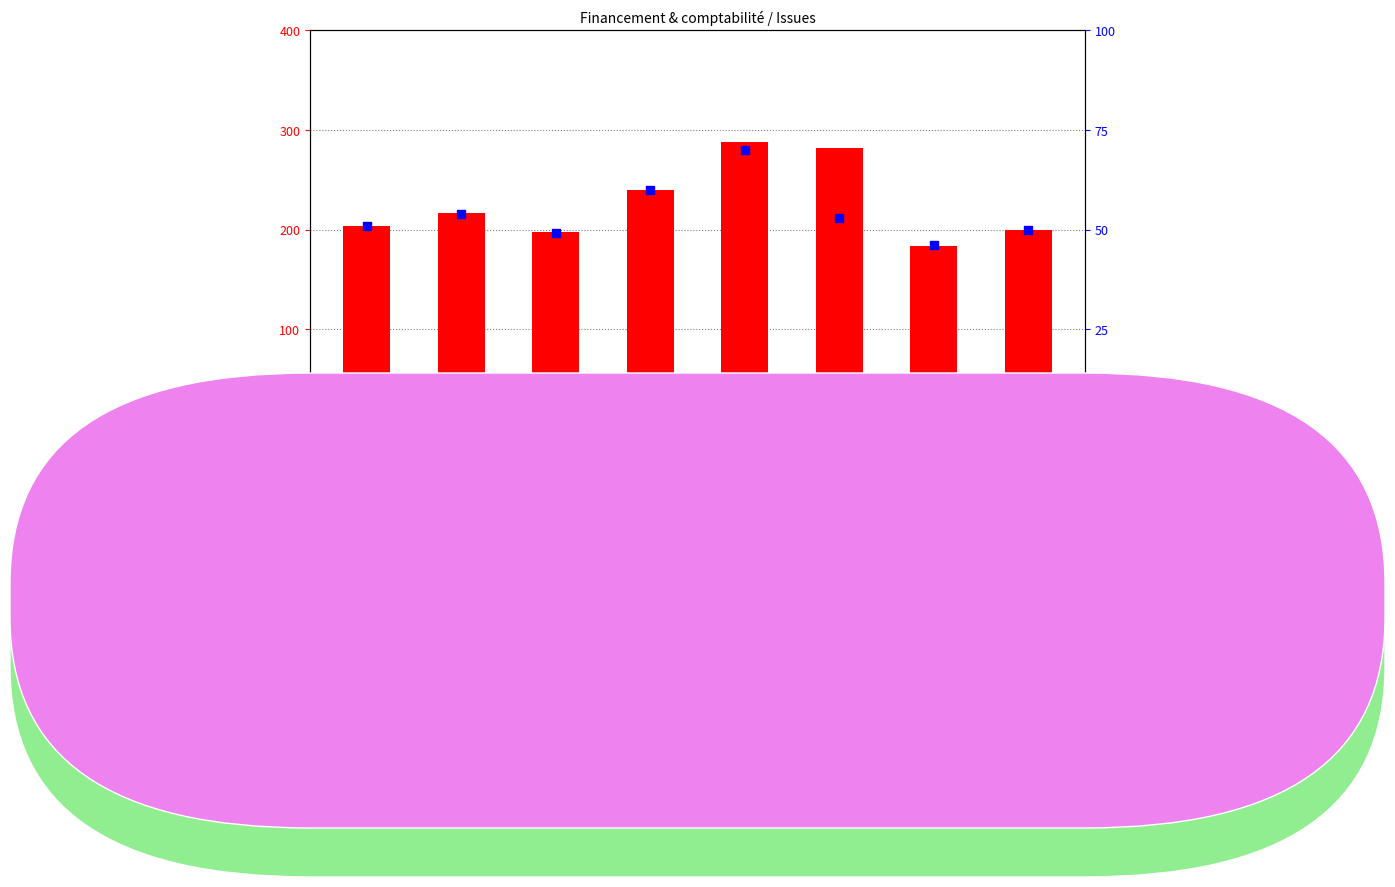

What are all the series names shown in the legend?

count, percentile rank within the sample